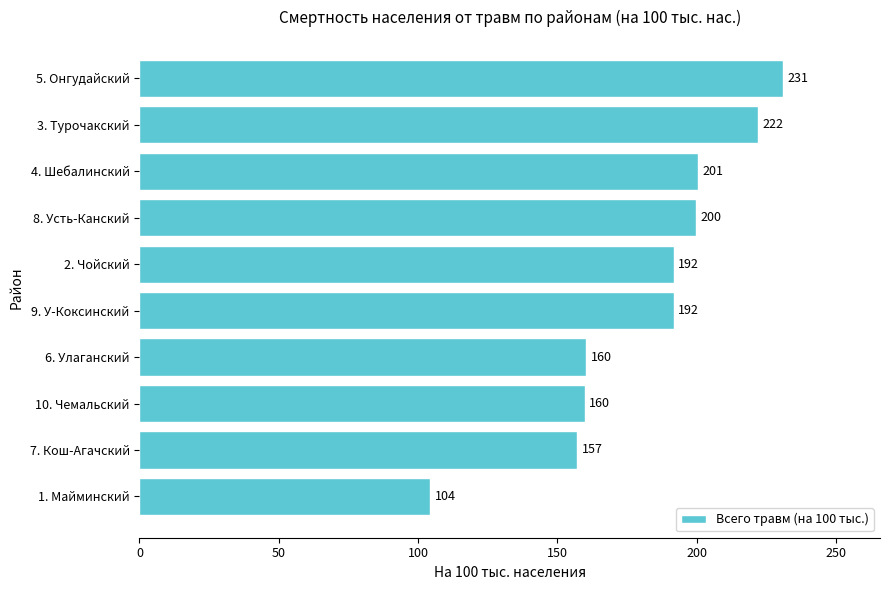

What is the average value?

181.9